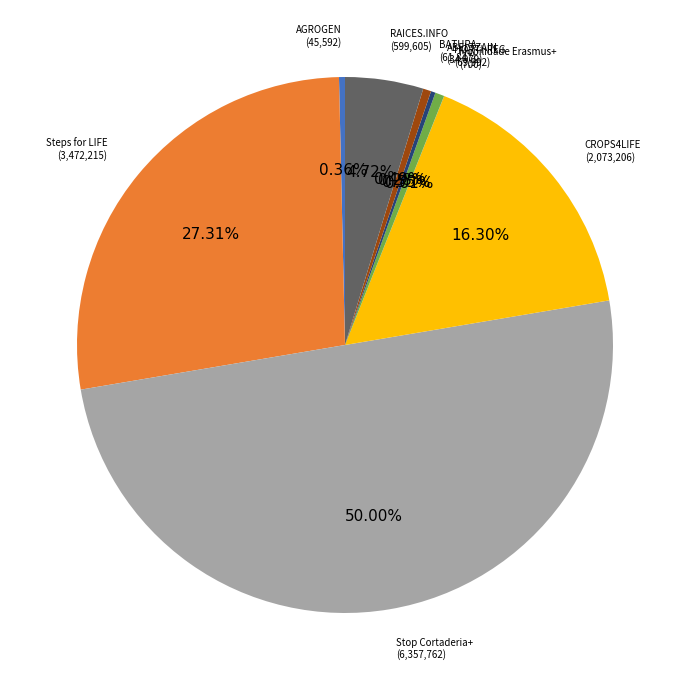

Is there a majority slice in this chart?

No